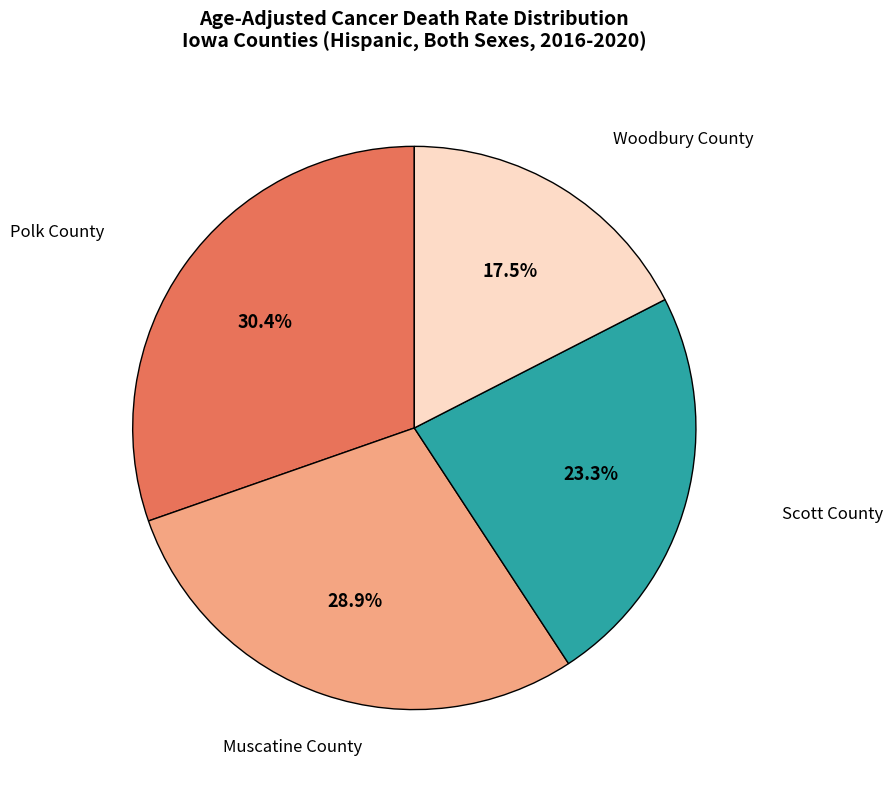

Is there a majority slice in this chart?

No